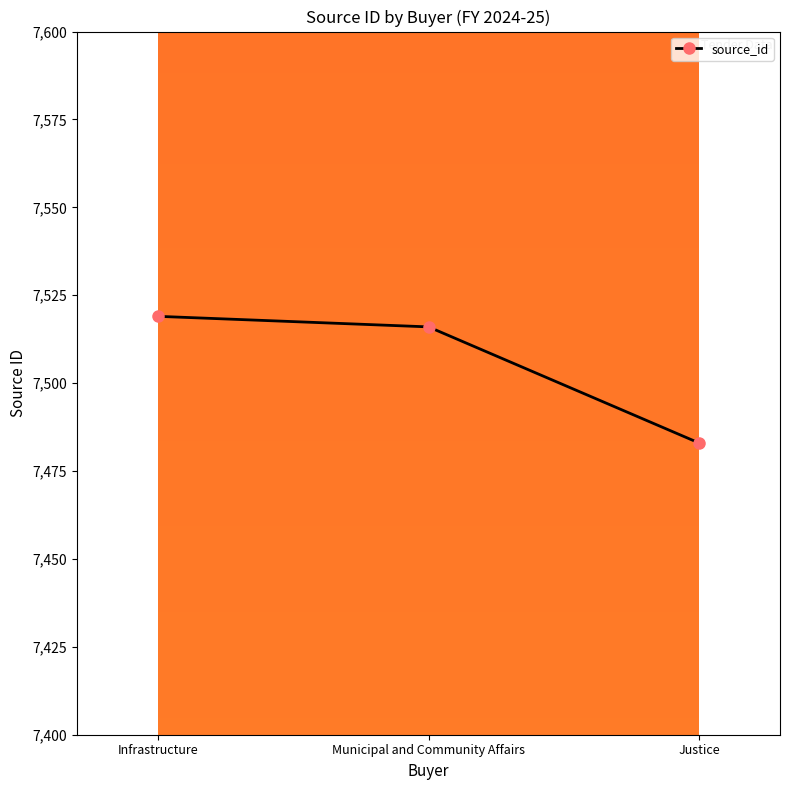

Does the chart display data point markers on the line(s)?

Yes